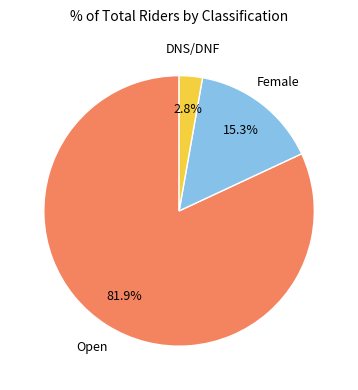

Is there any slice that represents more than half of the pie?

Yes